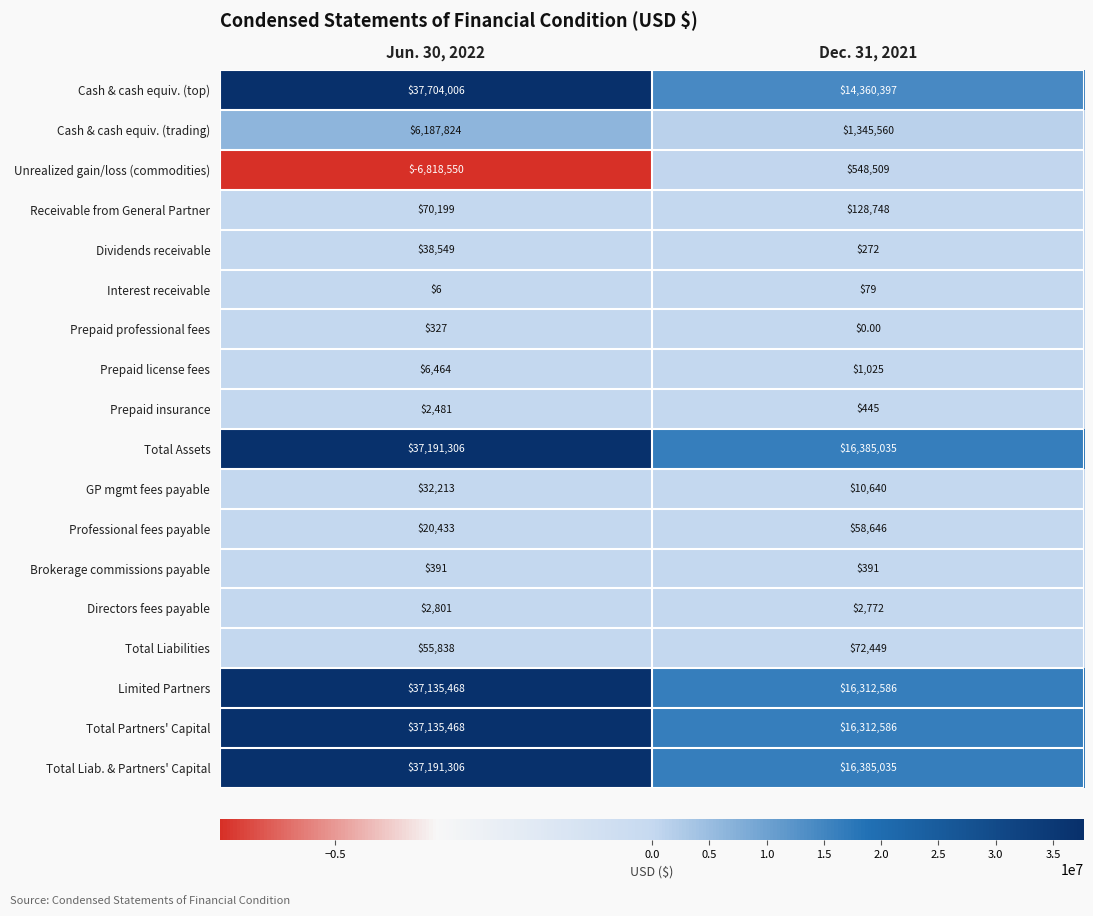

At which category is the sum across all series the highest?

Jun. 30, 2022